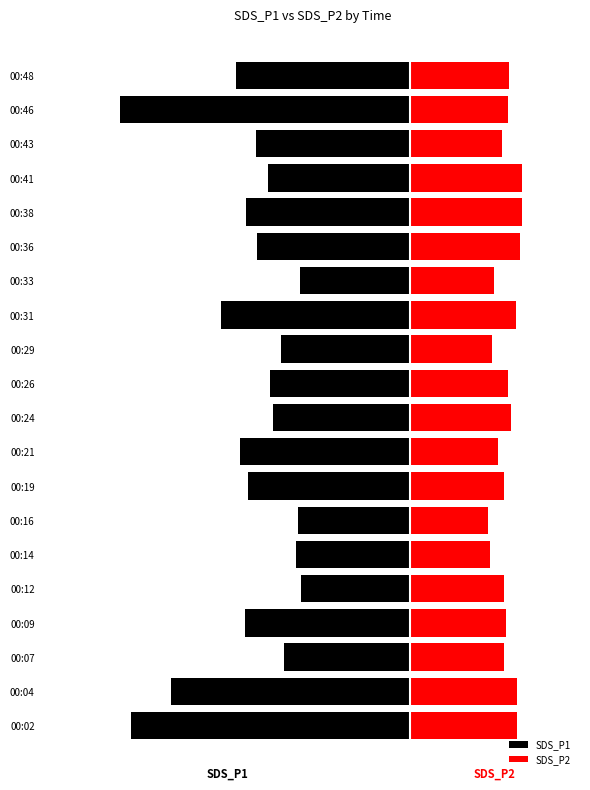

How many values in the SDS_P2 series exceed 4?

10